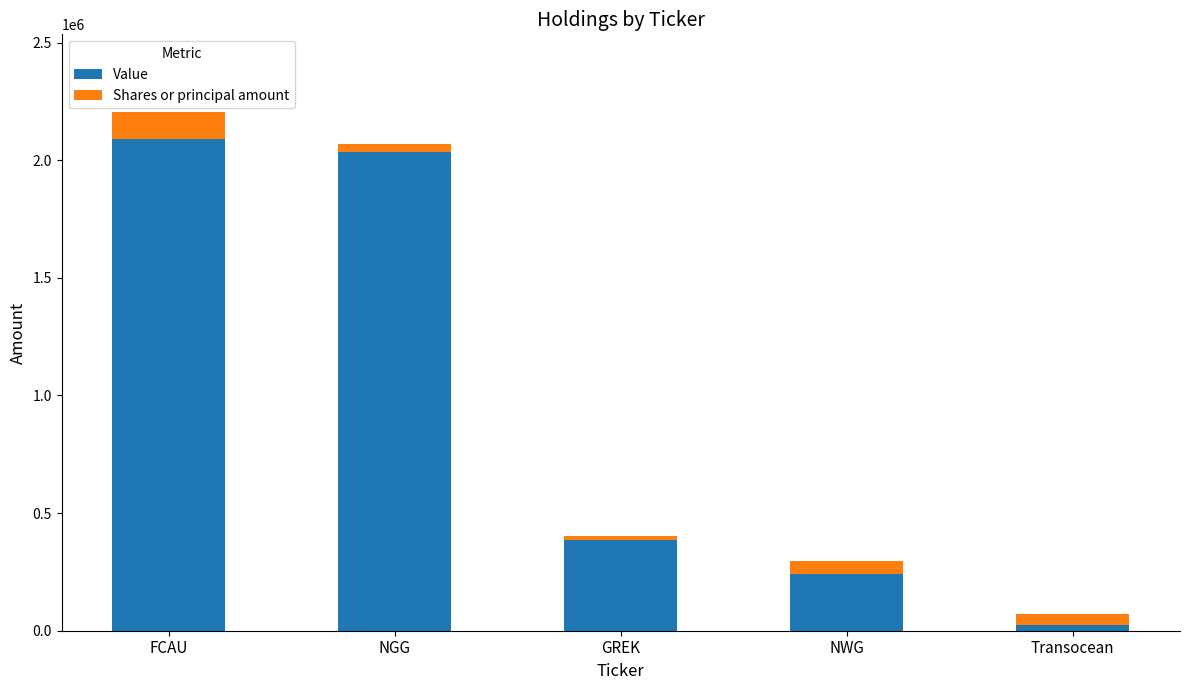

Reading left to right, what are the values for Value?

2089000	2035000	386000	243000	24000